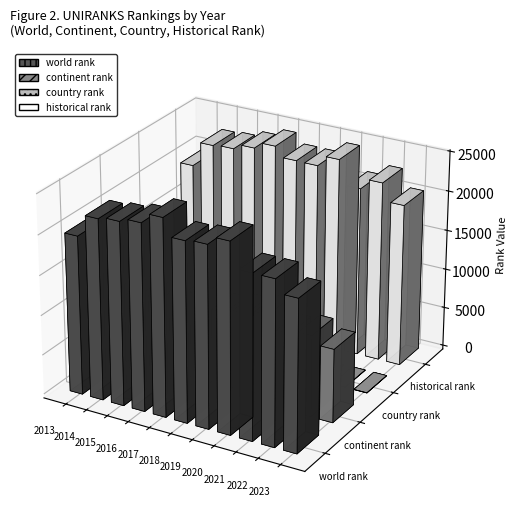

What is the minimum value shown in the chart?

12